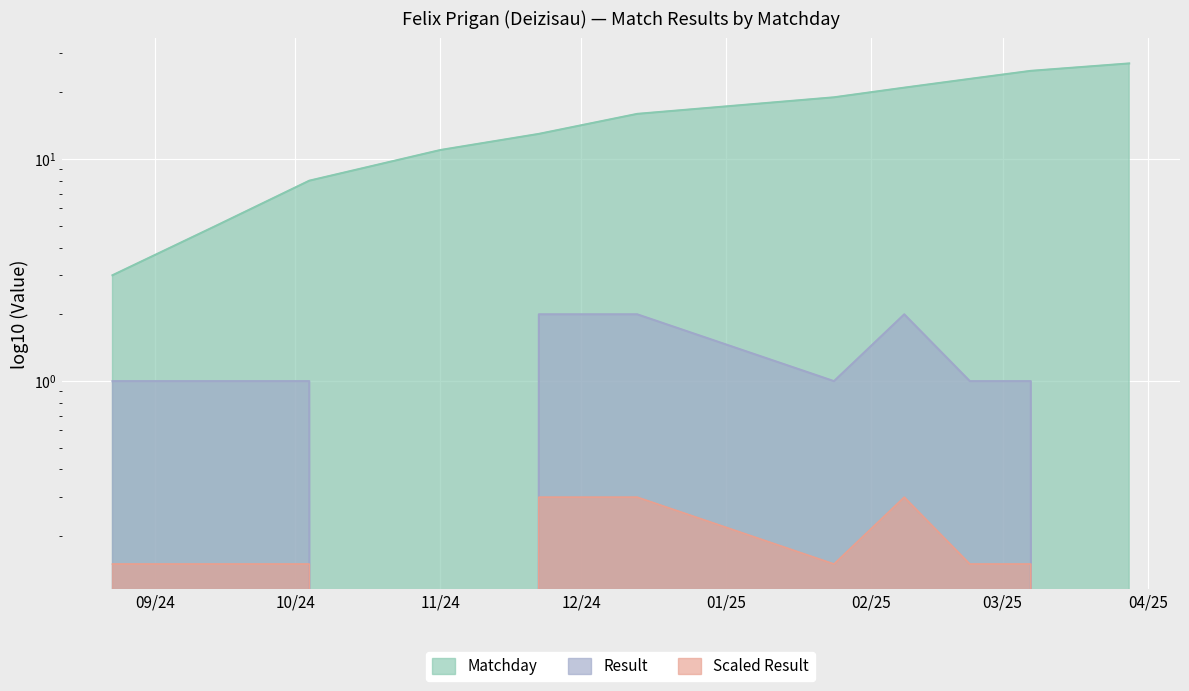

What is the highest value of the Matchday series?

27